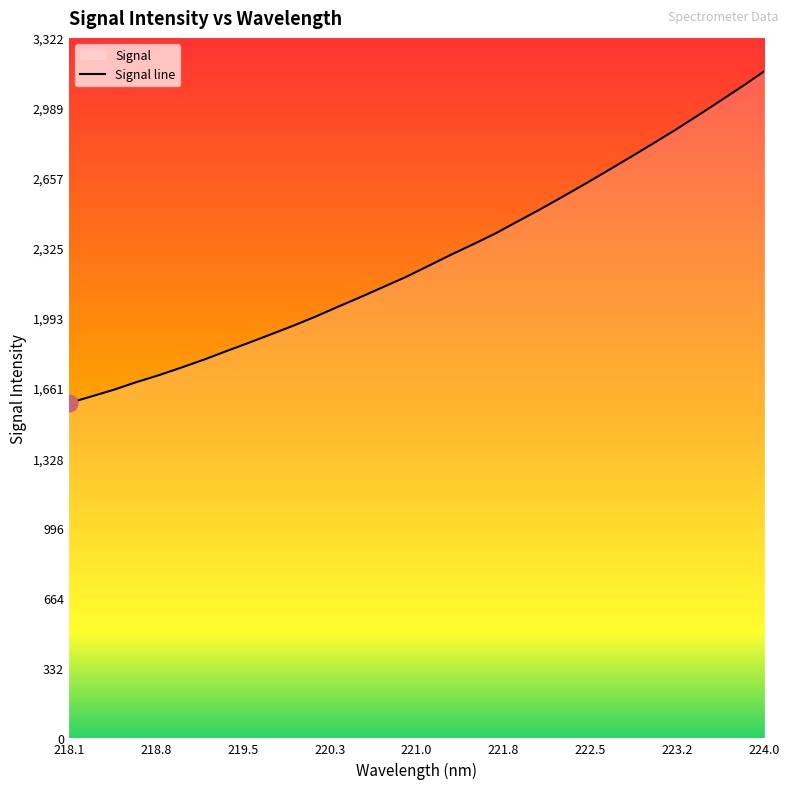

How many lines are shown in the chart?

1